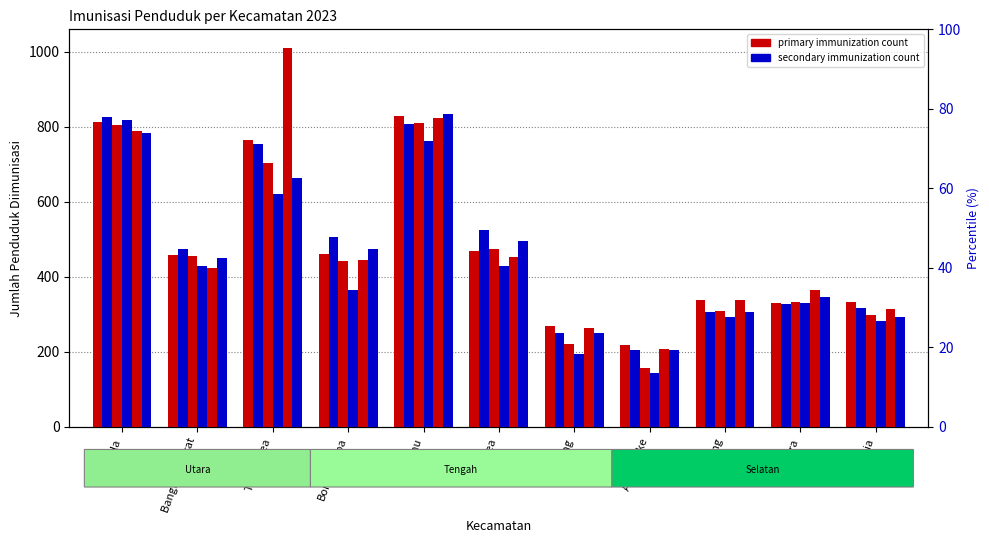

What is the sum of the dptHb_1x values at Bontoramba and Tarowang?

811